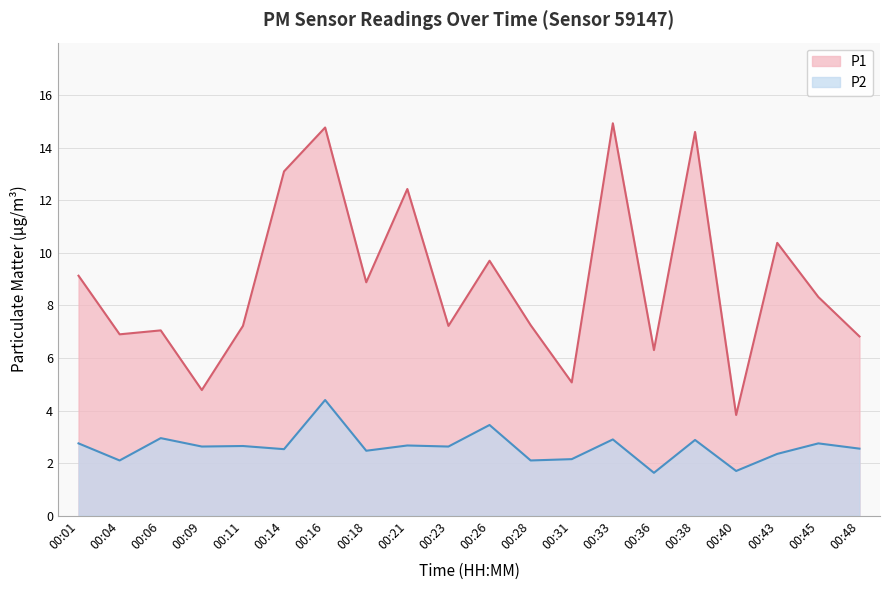

True or false: P1 has more than 1 interior local peaks.

True